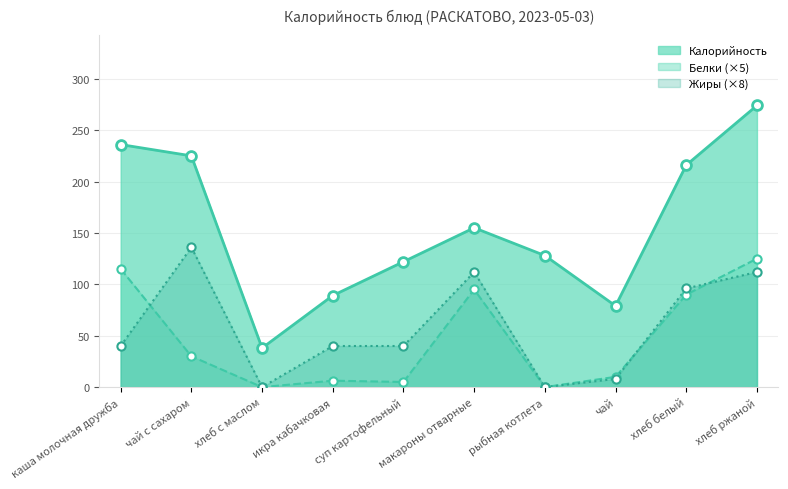

What is the total value across all series at хлеб ржаной?

511.0